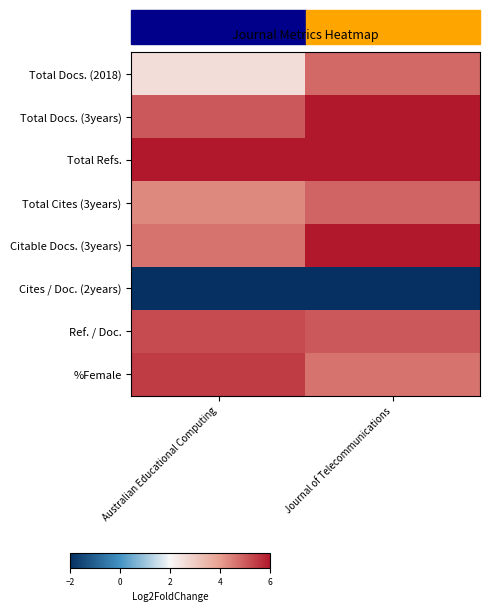

How many series are shown in this chart?

8